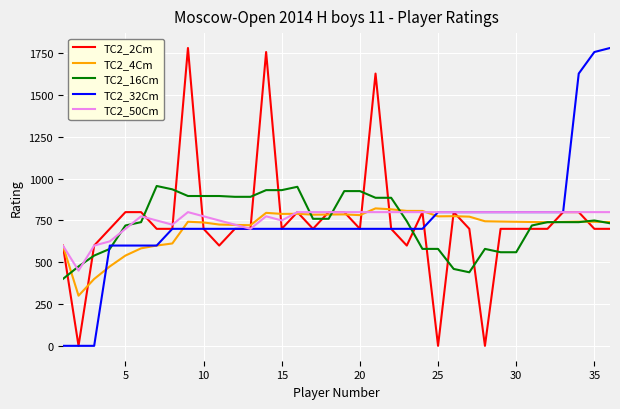

What is the greatest value displayed?

1782.0